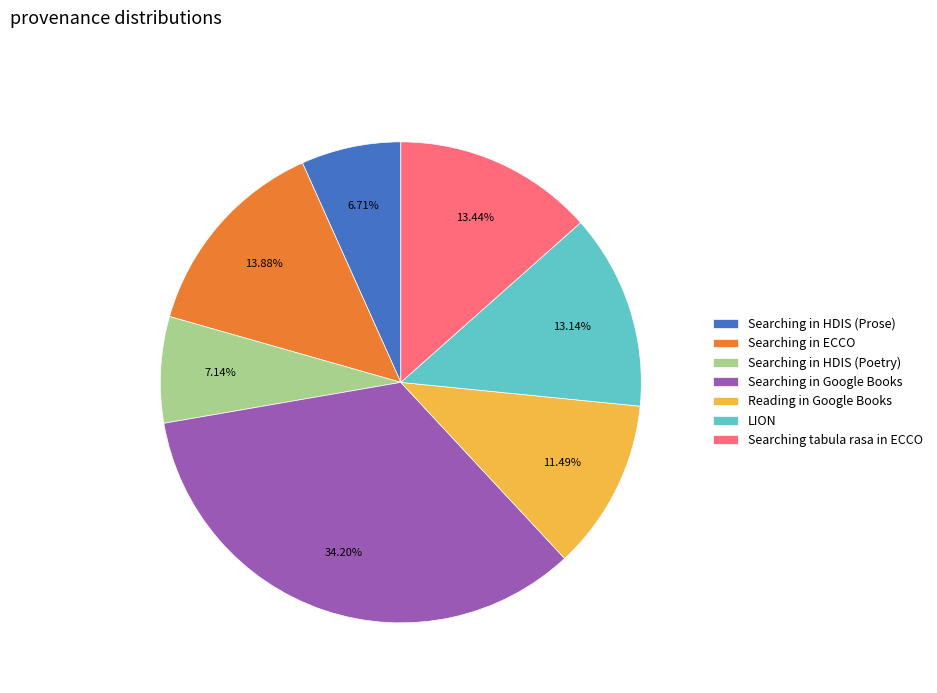

How many segments does this pie chart have?

7